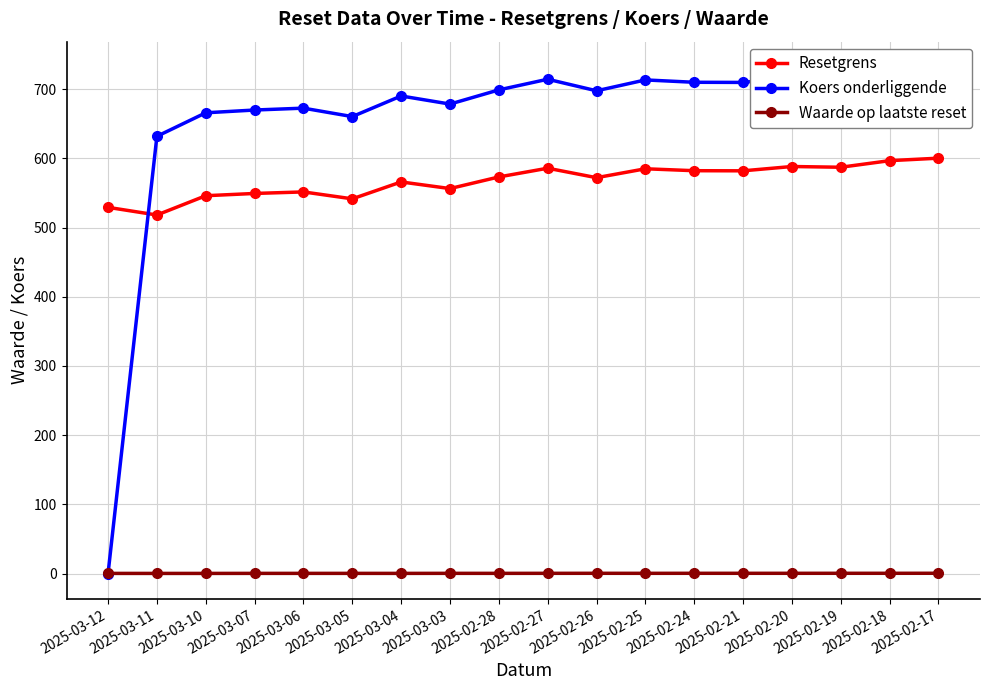

What is the total value across all series at 2025-02-25?

1298.9